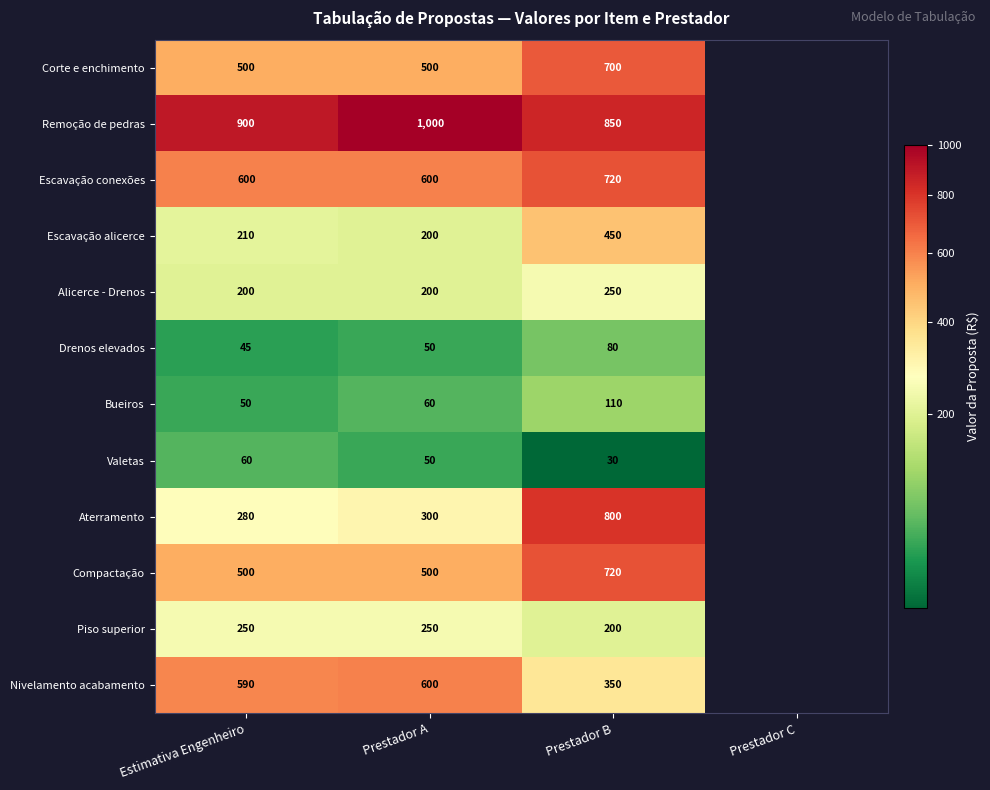

The Aterramento series shows 800 at Prestador B. True or false?

True